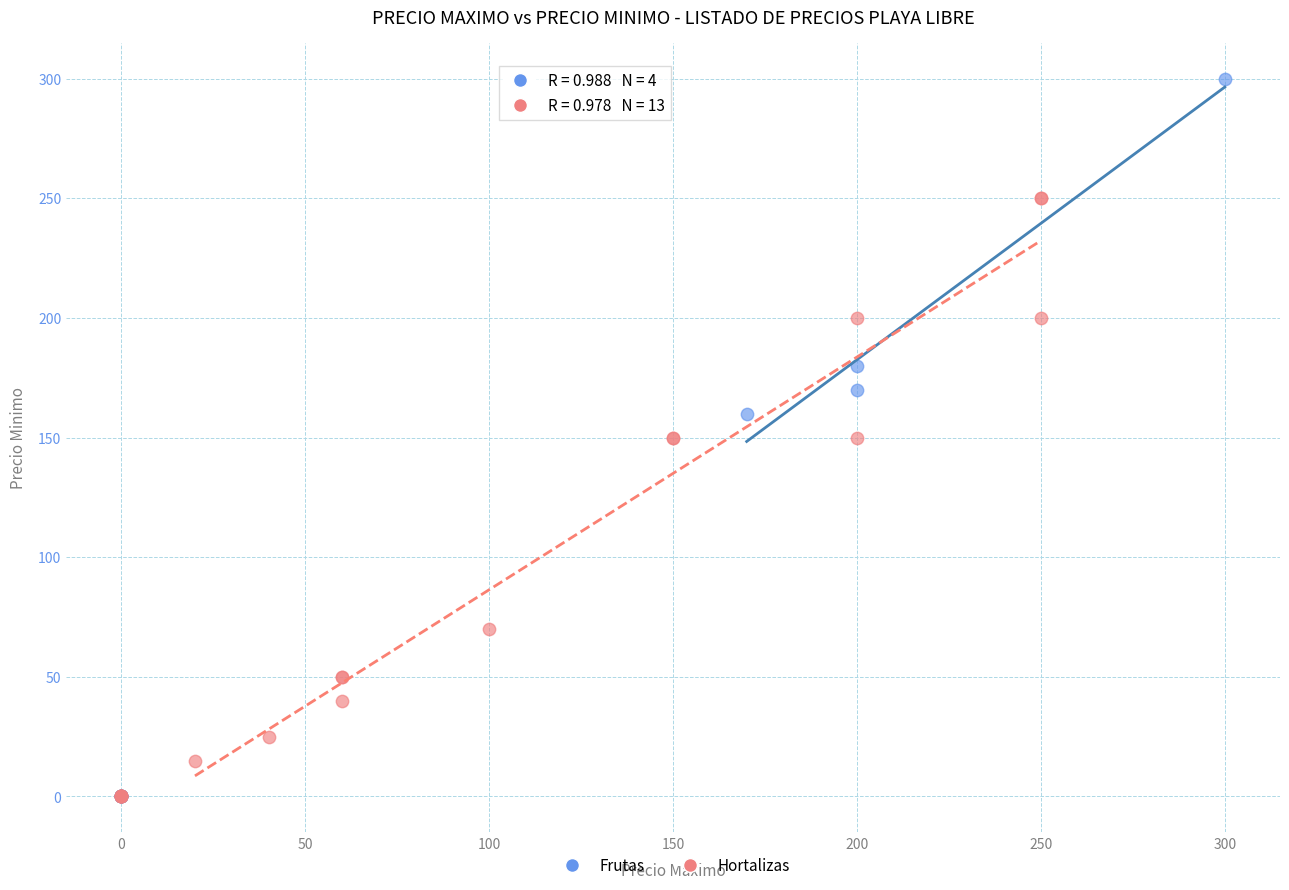

Which series has the largest Y range (max minus min)?

Frutas